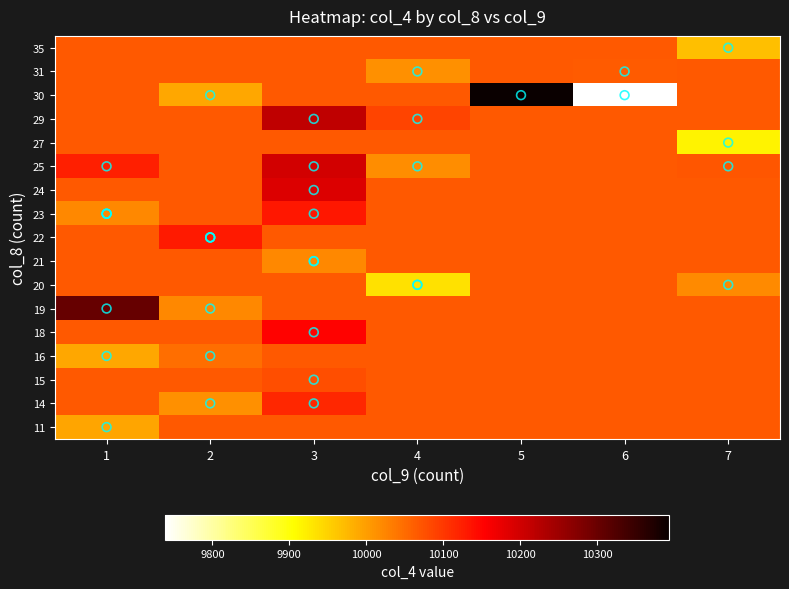

What is the total value across all series at 6?

170822.9